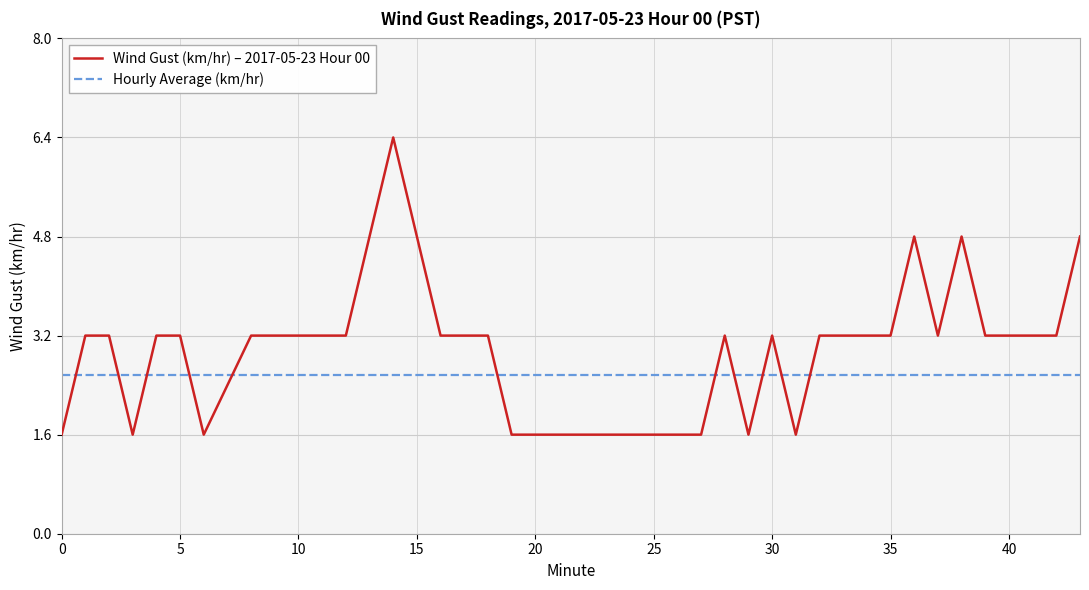

List the series in order of their peak value, highest first.

Wind Gust (km/hr) – 2017-05-23 Hour 00, Hourly Average (km/hr)